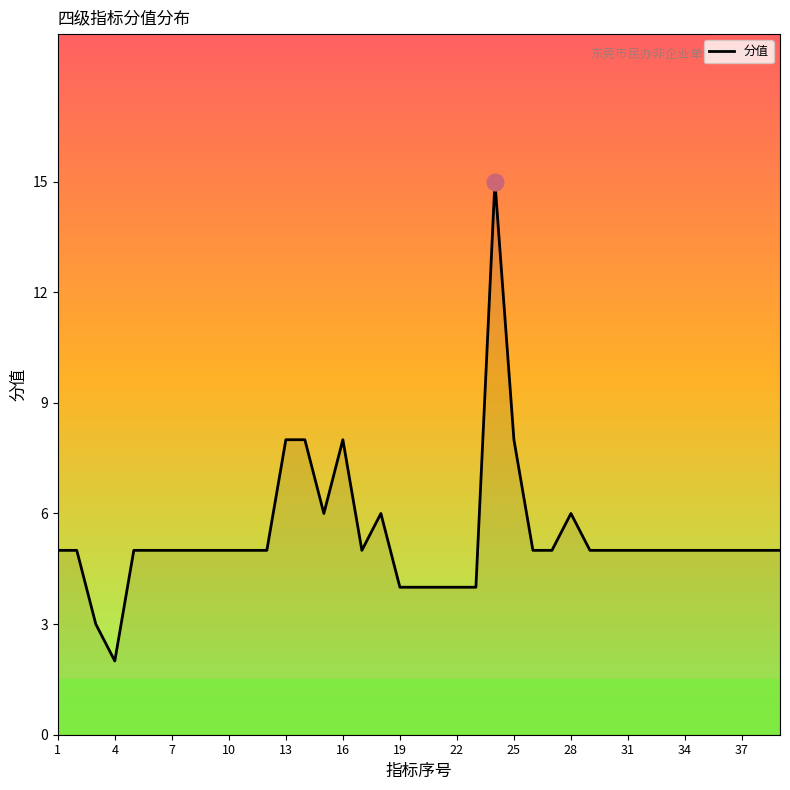

What is the maximum value shown in the chart?

15